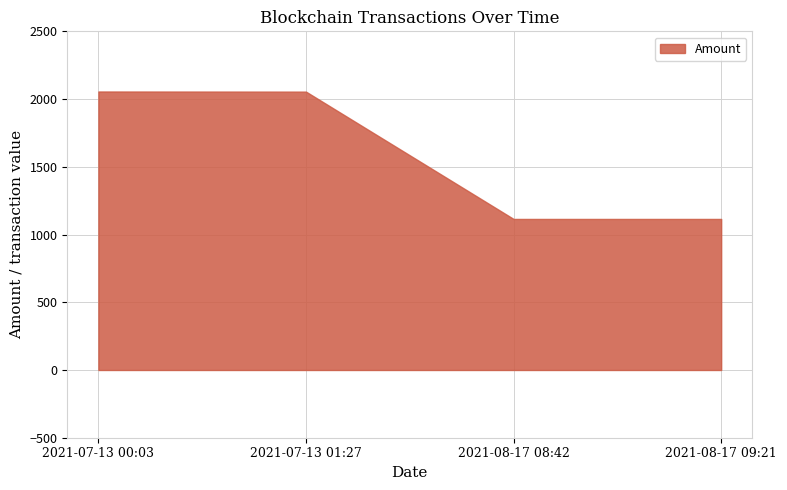

True or false: BlockHeight has more than 2 points higher than both neighbors.

False